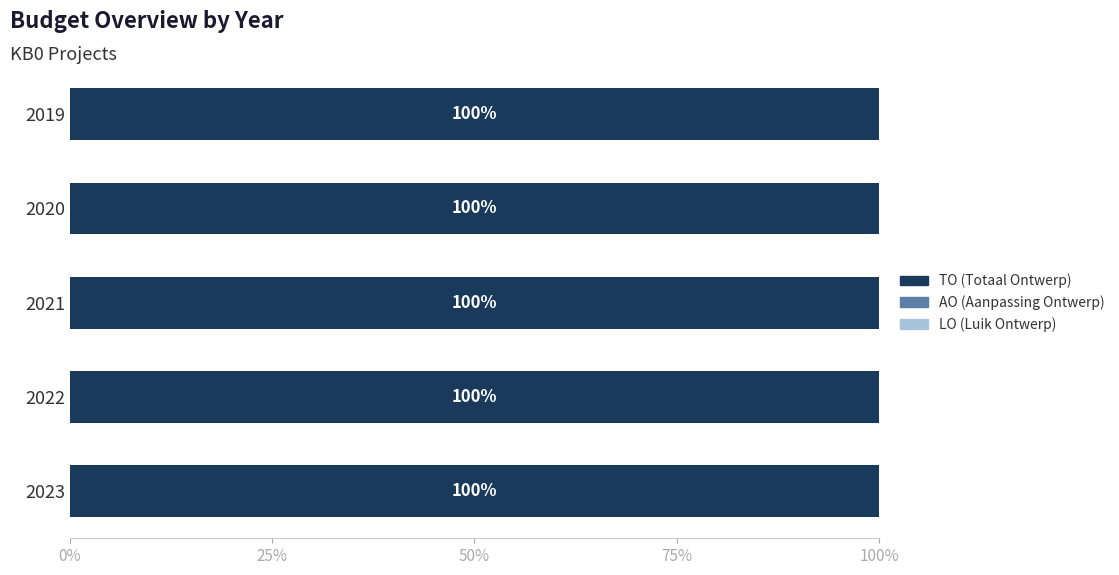

How many groups of bars are there?

5